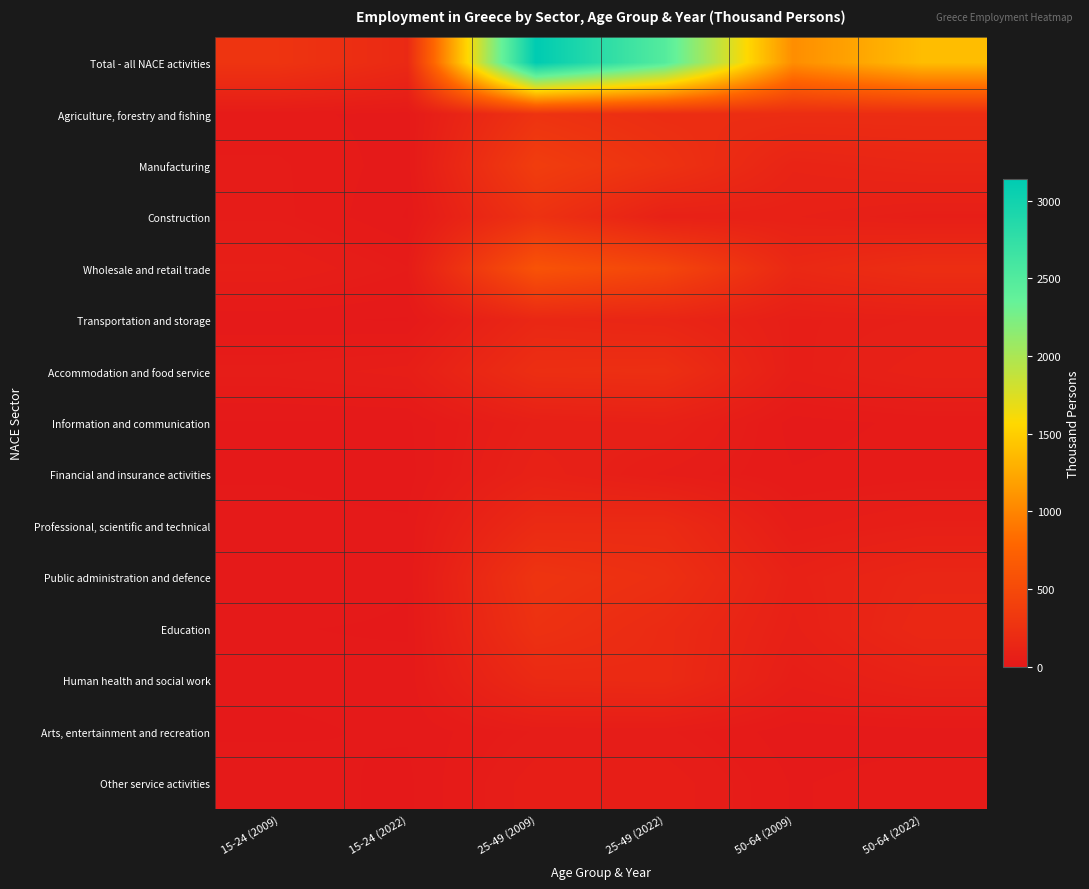

Which category has the lowest value across all series?

15-24 (2022)